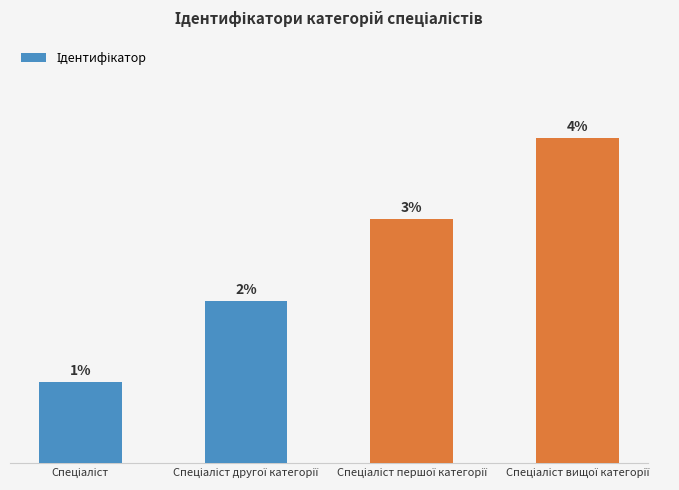

Does the chart contain any negative values?

No